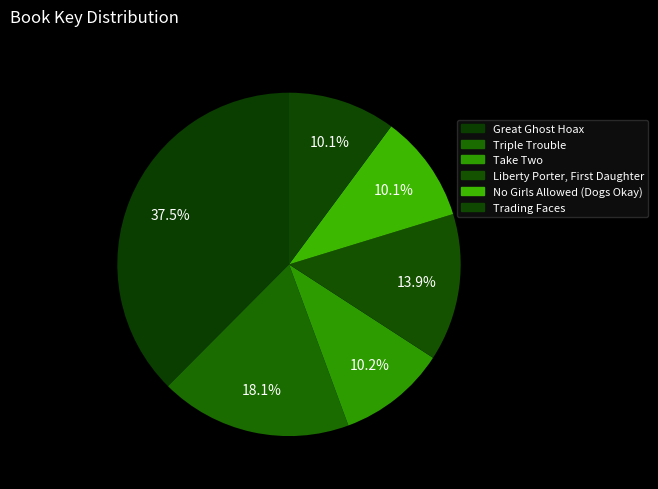

True or false: Take Two accounts for 10% of the total.

True